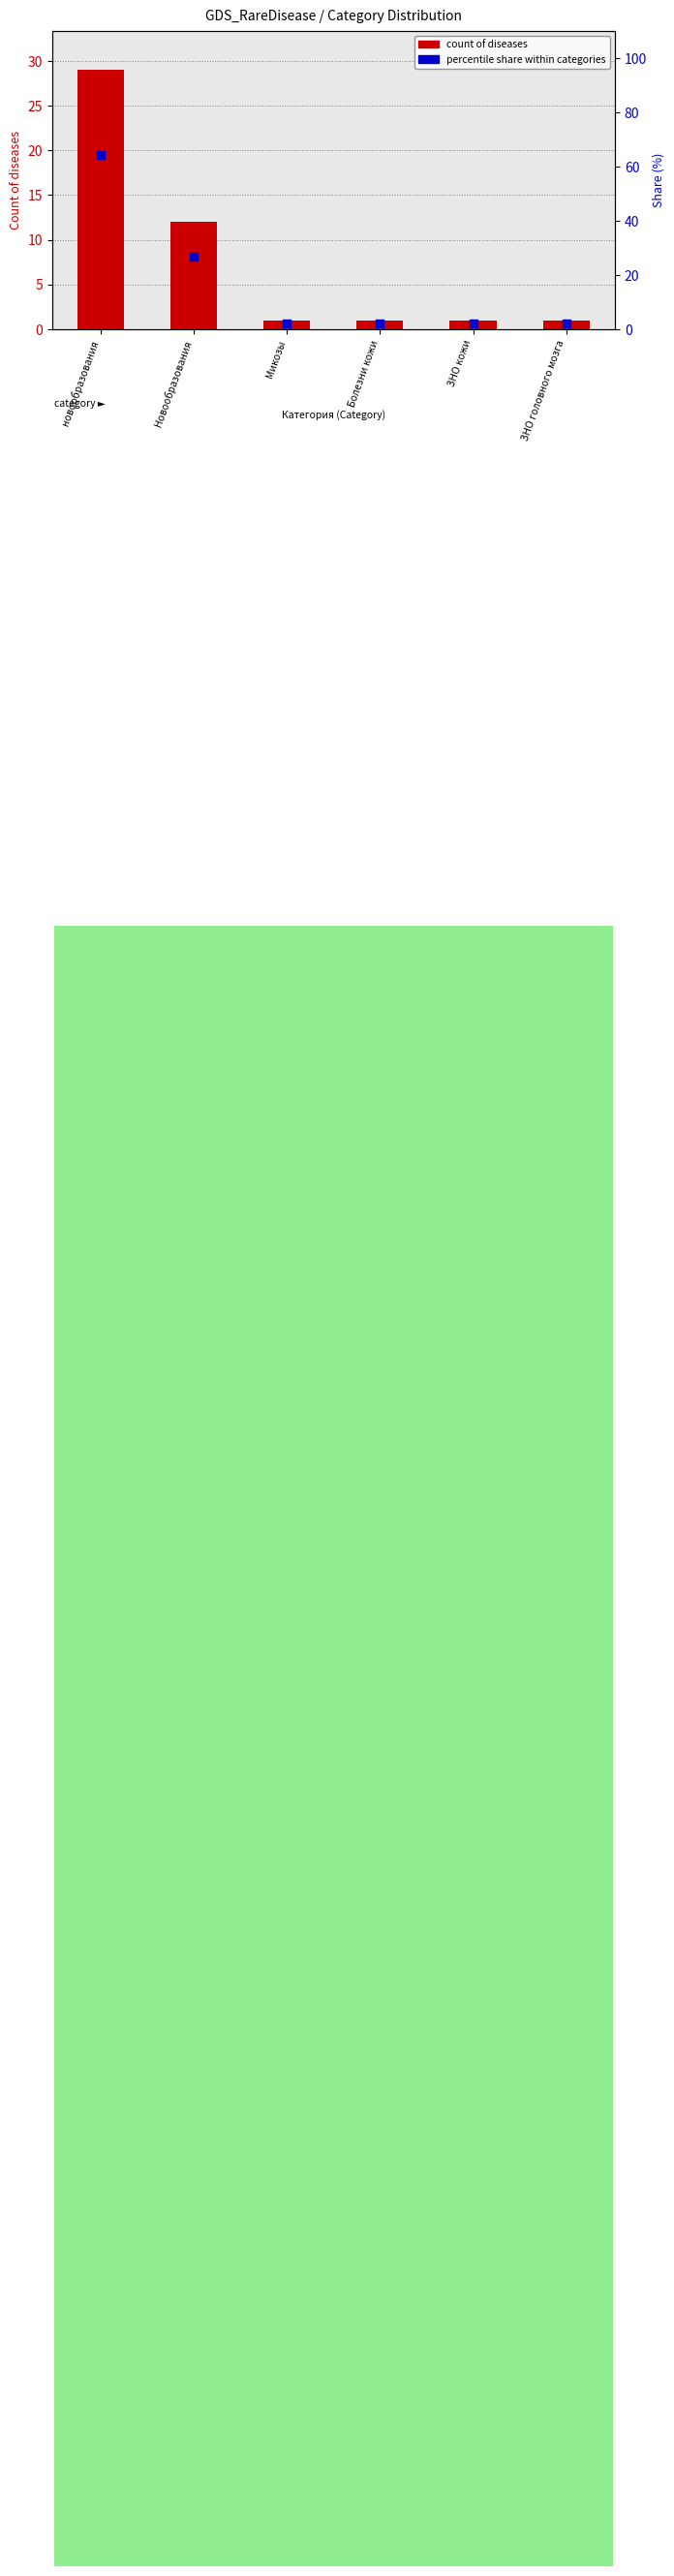

At how many categories does at least one series exceed 63?

1